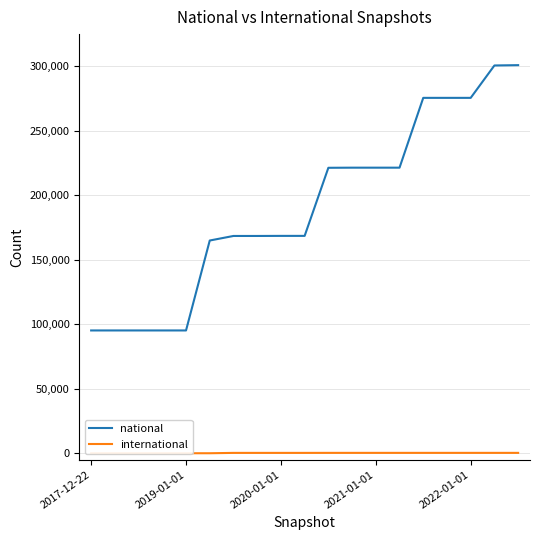

Rank the series at 13 from lowest to highest value.

international, national